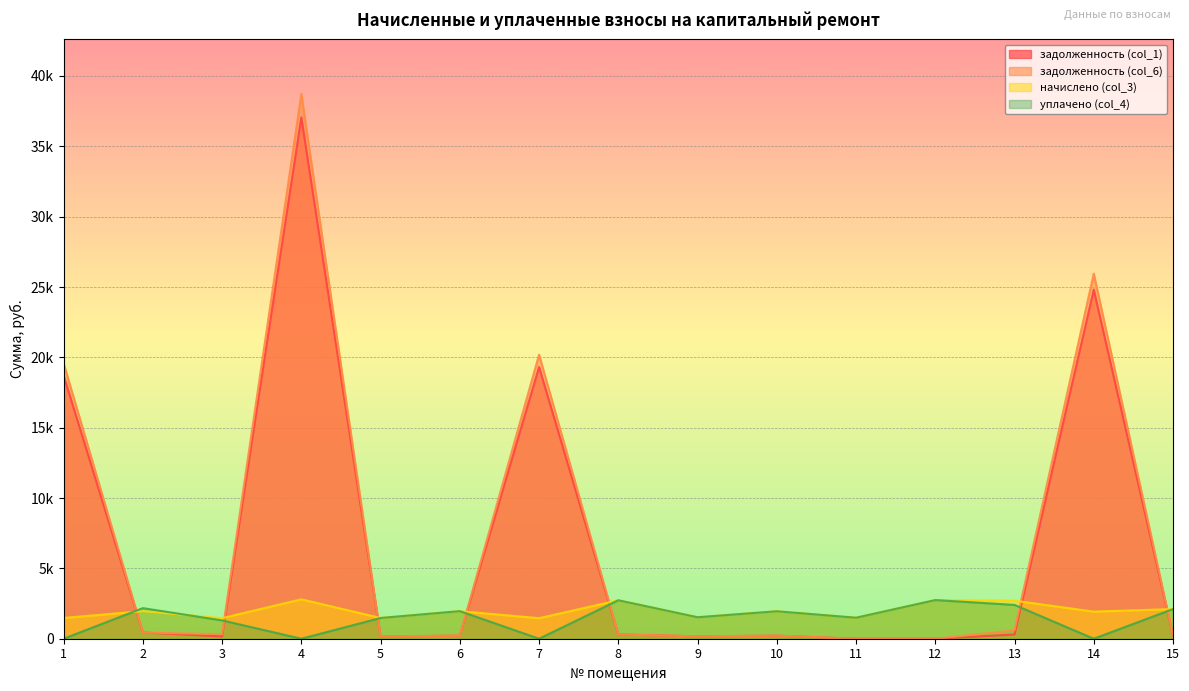

What are all the series names shown in the legend?

задолженность (col_1), задолженность (col_6), начислено (col_3), уплачено (col_4)